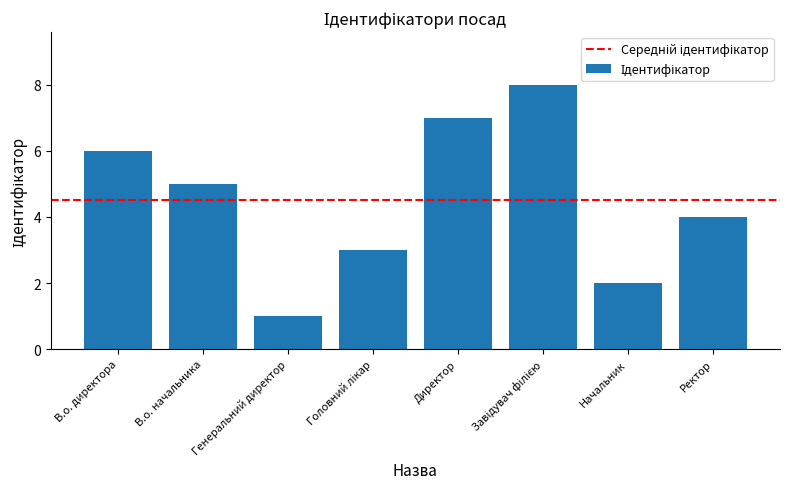

Reading left to right, list all the values displayed in this chart.

6	5	1	3	7	8	2	4